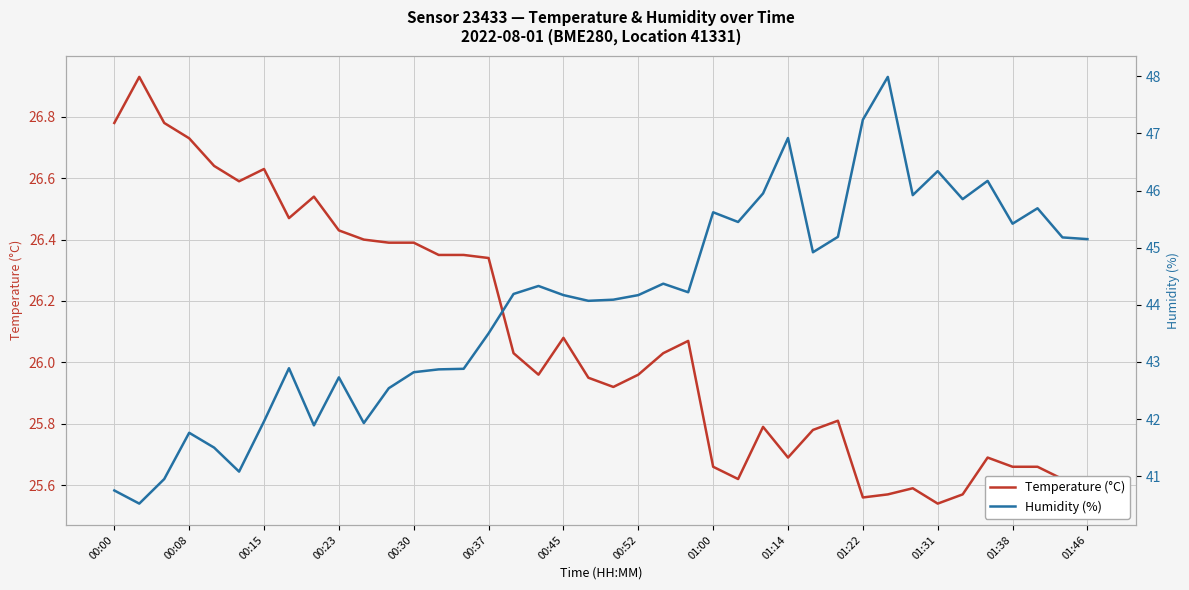

Reading right to left, what are all the values shown in this chart?

Temperature (°C): 25.6	25.6	25.7	25.7	25.7	25.6	25.5	25.6	25.6	25.6	25.8	25.8	25.7	25.8	25.6	25.7	26.1	26.0	26.0	25.9	25.9	26.1	26.0	26.0	26.3	26.4	26.4	26.4	26.4	26.4	26.4	26.5	26.5	26.6	26.6	26.6	26.7	26.8	26.9	26.8
Humidity (%): 45.1	45.2	45.7	45.4	46.2	45.9	46.3	45.9	48.0	47.2	45.2	44.9	46.9	46.0	45.5	45.6	44.2	44.4	44.2	44.1	44.1	44.2	44.3	44.2	43.5	42.9	42.9	42.8	42.5	41.9	42.7	41.9	42.9	42.0	41.1	41.5	41.8	41.0	40.5	40.8